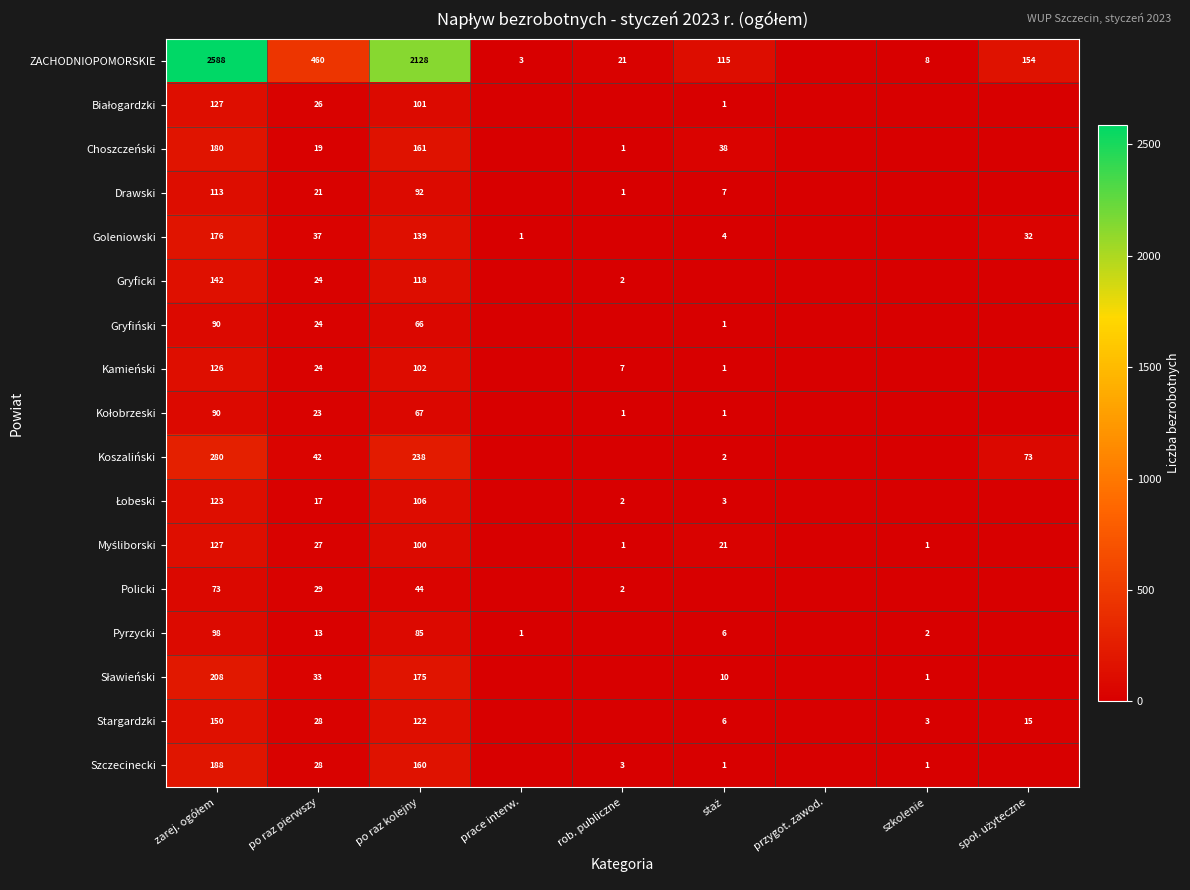

At which category is the sum across all series the highest?

zarej. ogółem